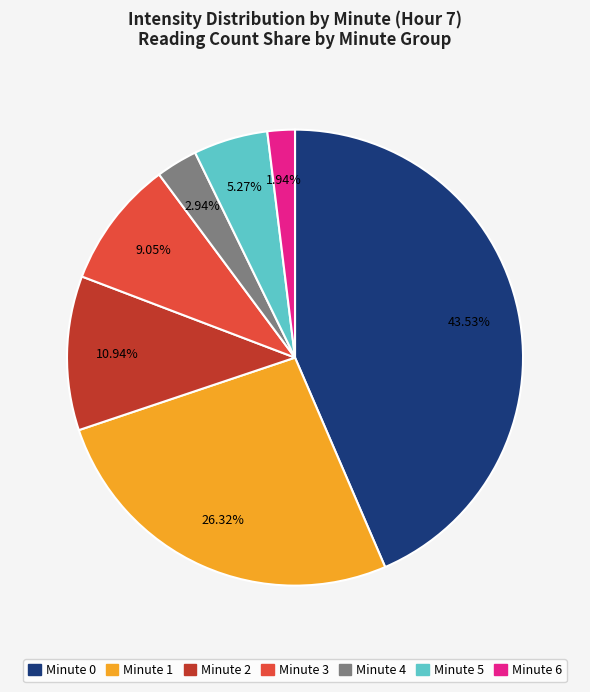

To the nearest percent, what percentage of the pie is Minute 4?

3%